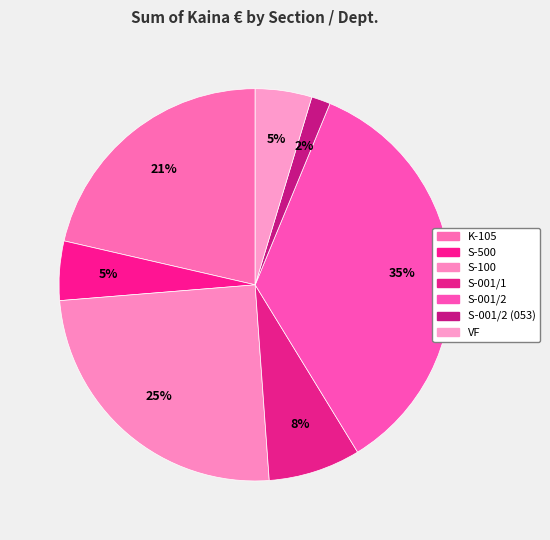

Between S-001/2 (053) and S-001/1, which is larger?

S-001/1